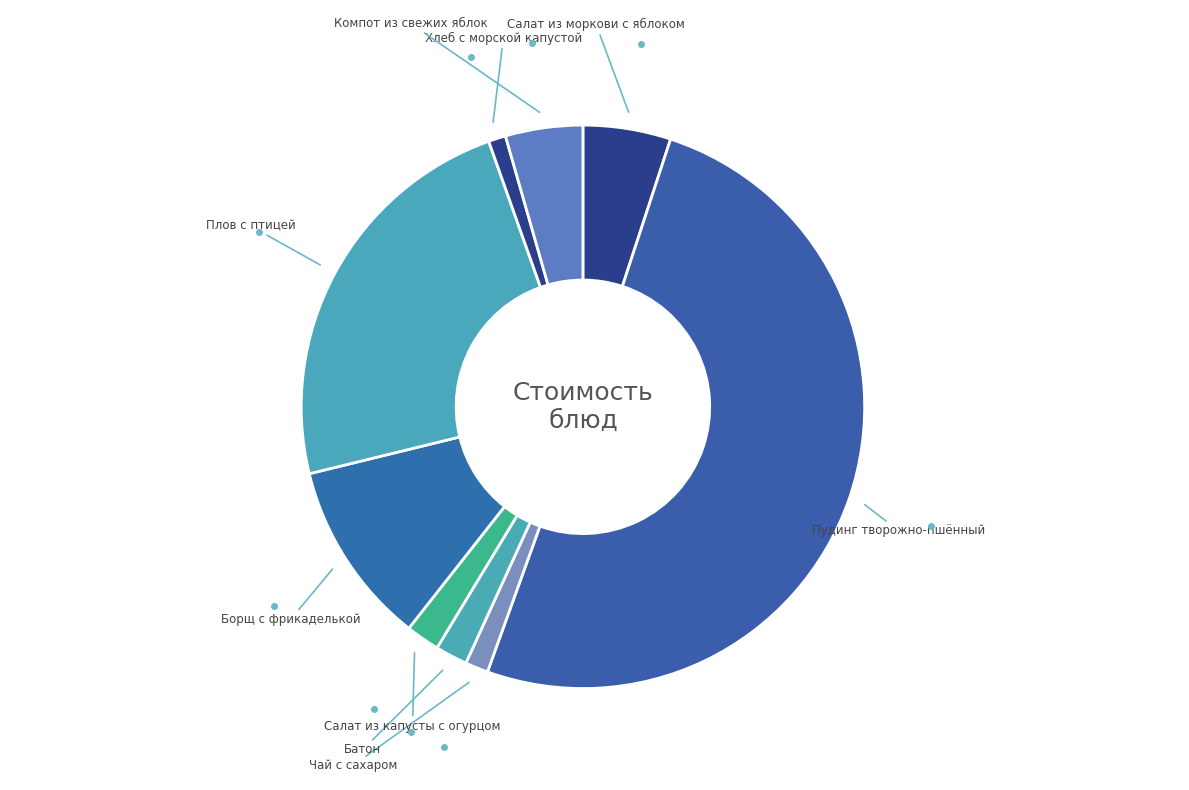

How many segments does this pie chart have?

9